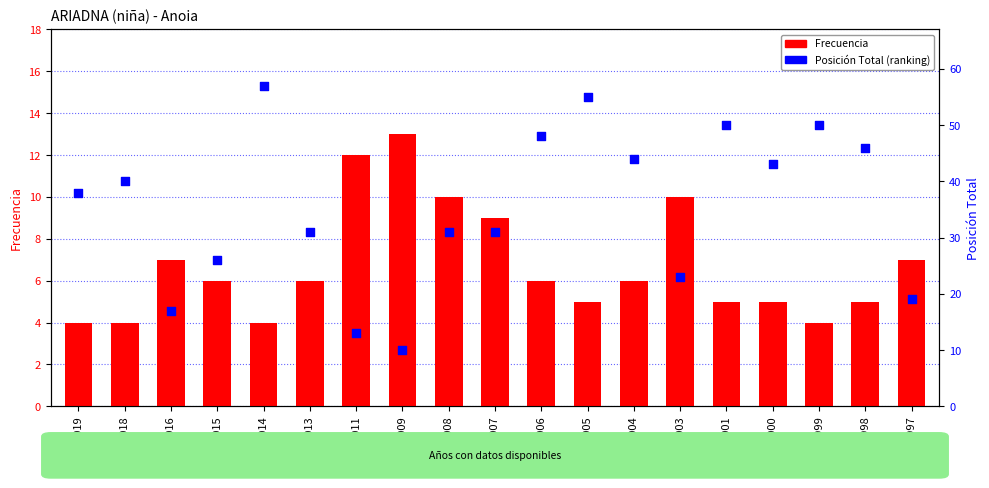

Which series has the largest Y range (max minus min)?

Posición Total